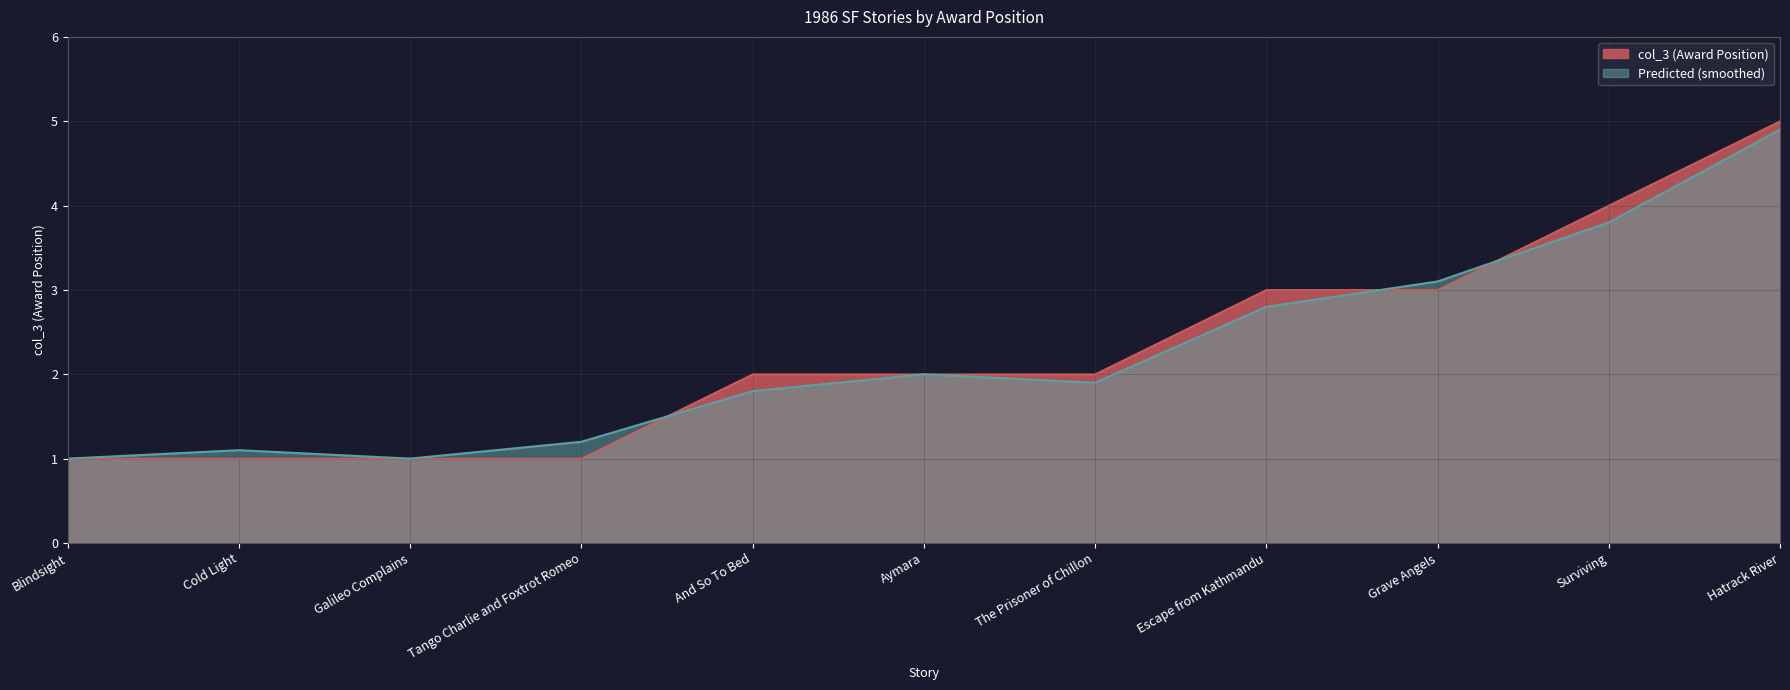

At which category does the chart reach its minimum across all series?

Blindsight